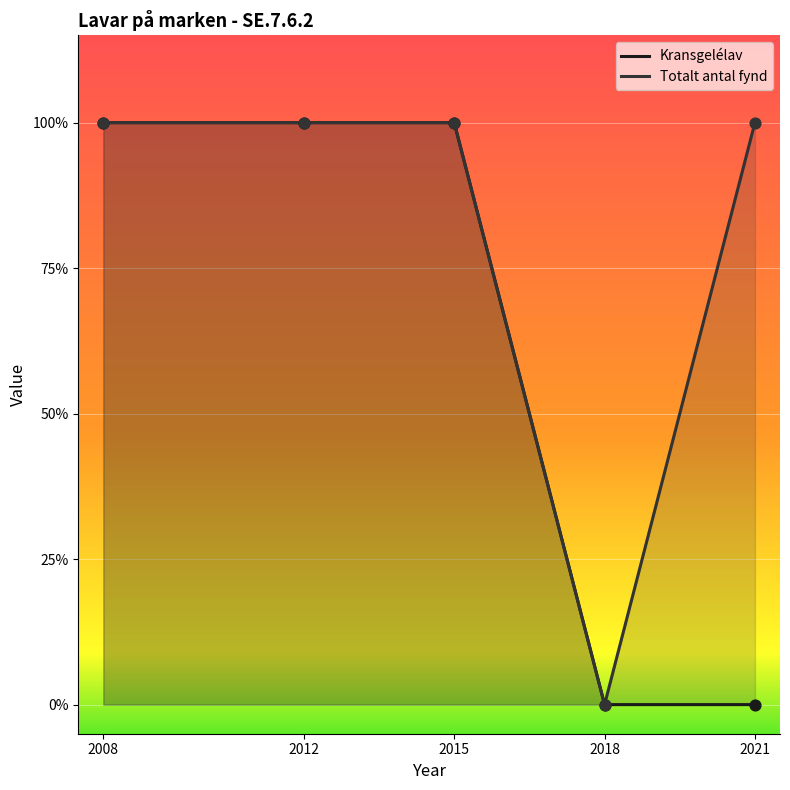

Which series contains the lowest Y value?

Kransgelélav